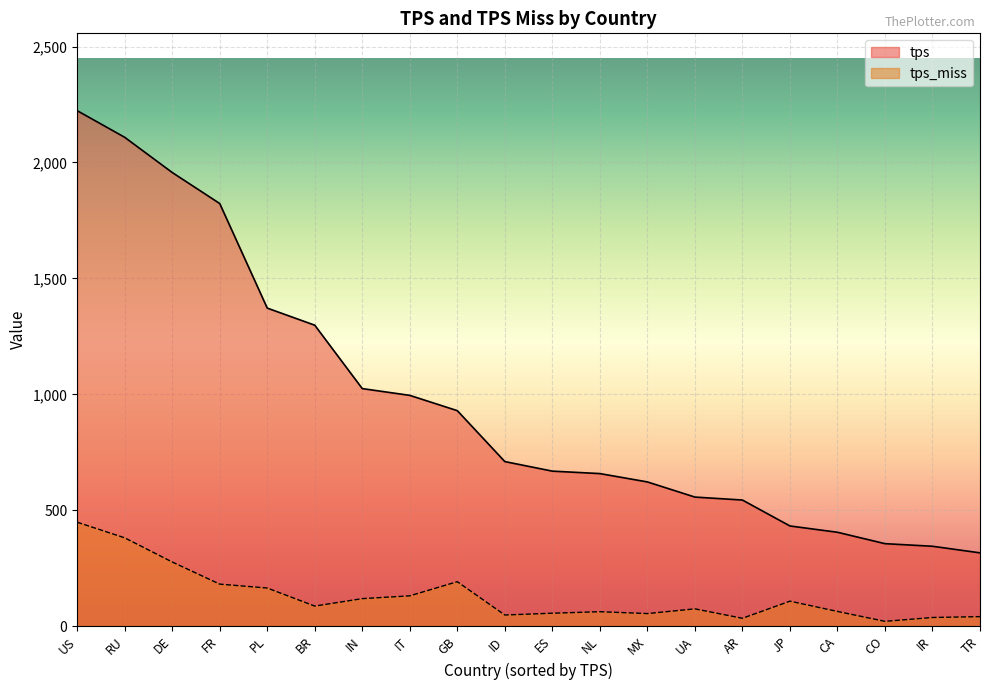

Where is the first local minimum for tps_miss?

BR